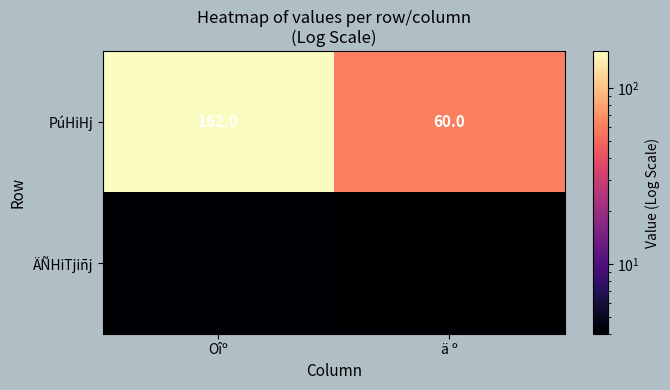

Reading right to left, list all the values displayed in this chart.

PúHiHj: ä º=60.0	Oîº=162.0
ÄÑHiTjiñj: ä º=4.0	Oîº=4.1